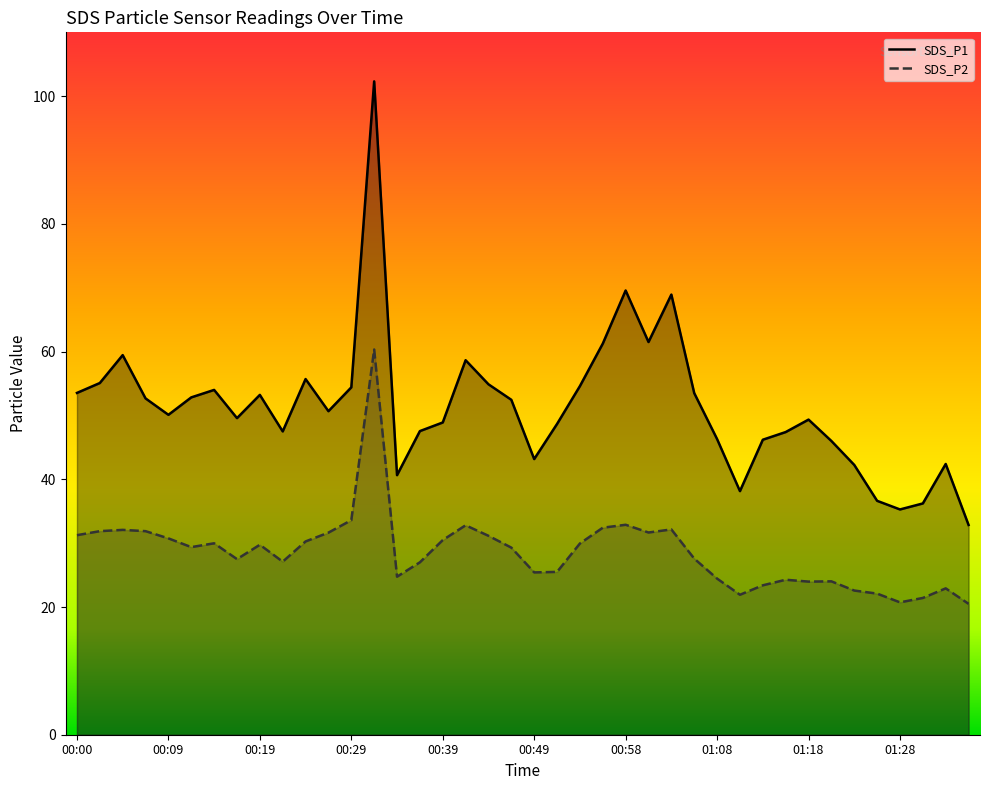

True or false: SDS_P1 and SDS_P2 intersect in this chart.

False